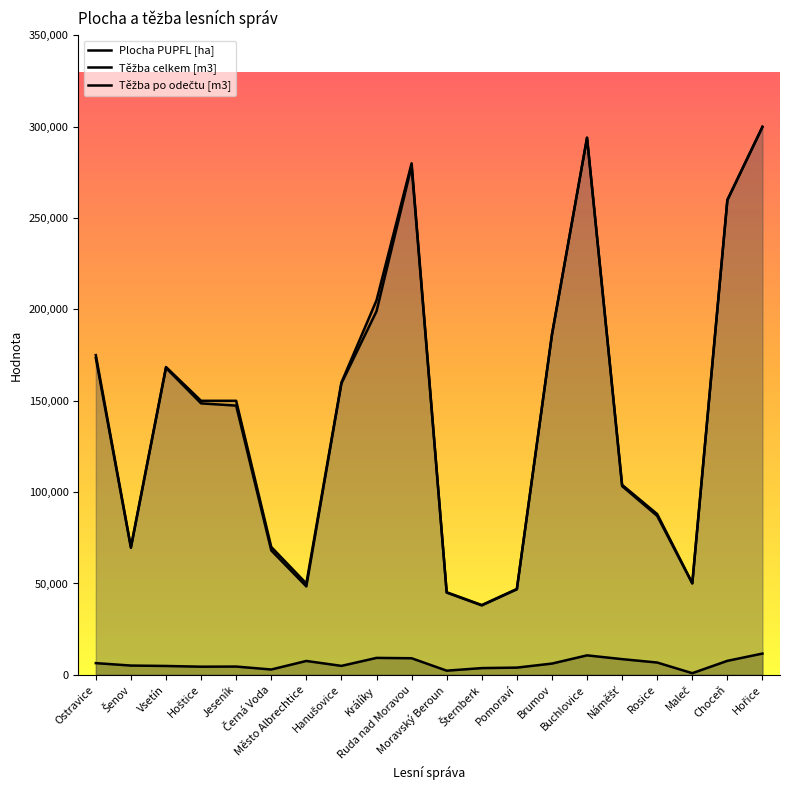

What value does the Těžba po odečtu [m3] series have at Šenov?

69500.0